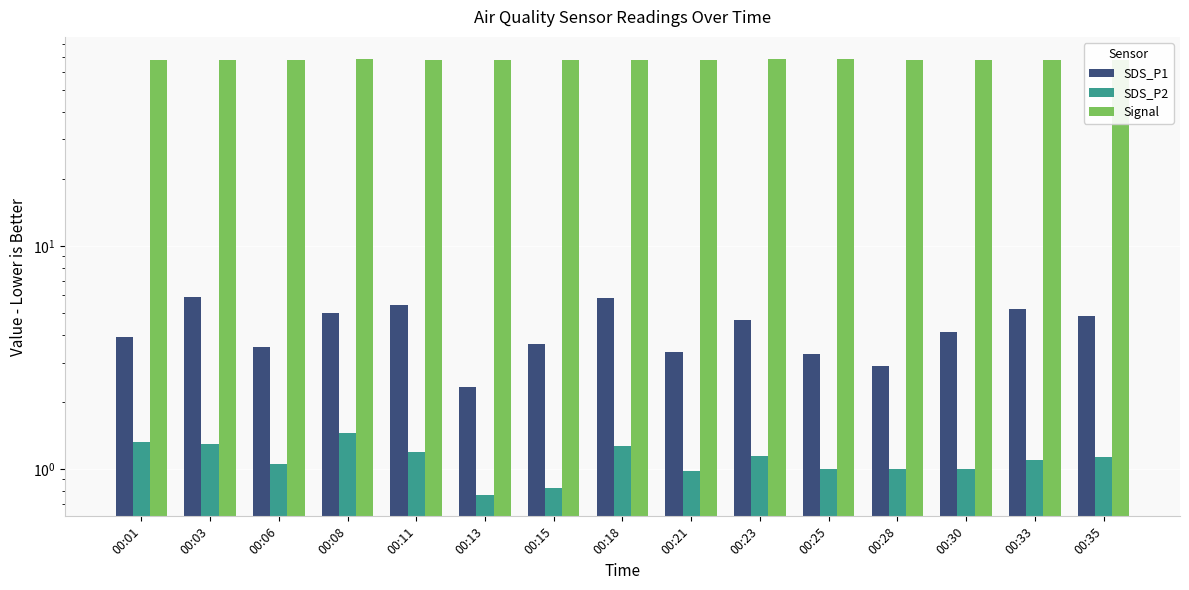

How many data points in SDS_P2 are above 1?

9